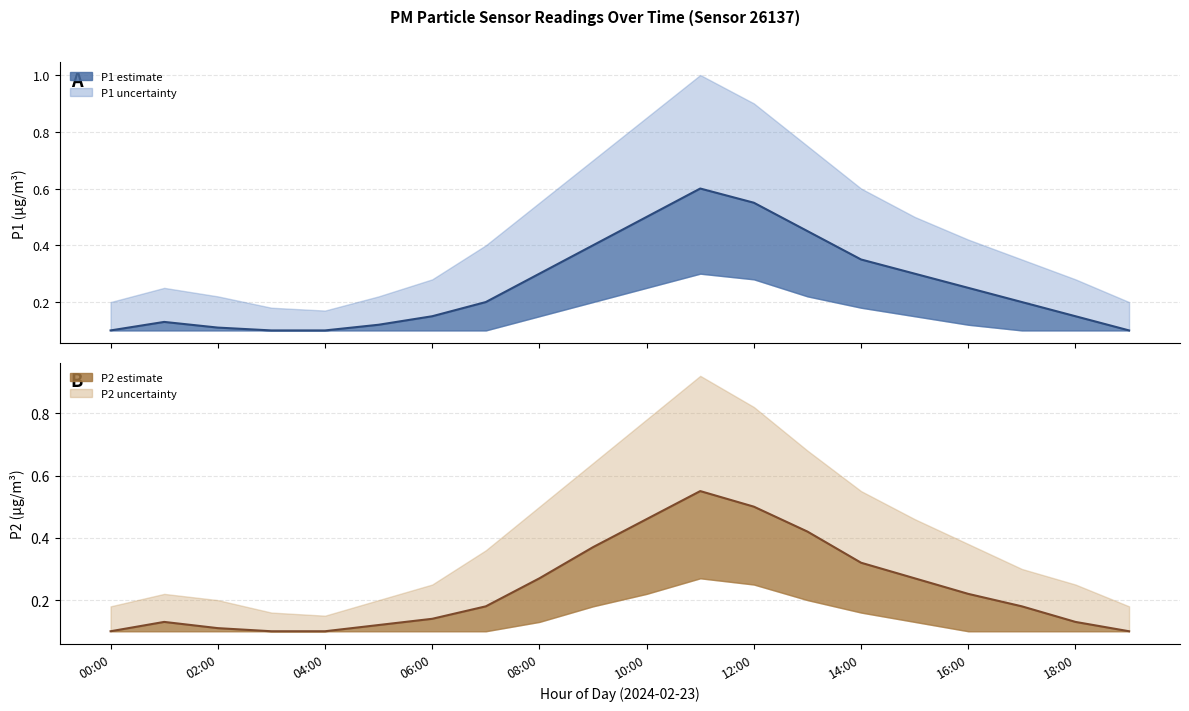

What position from the right is 05:00?

15